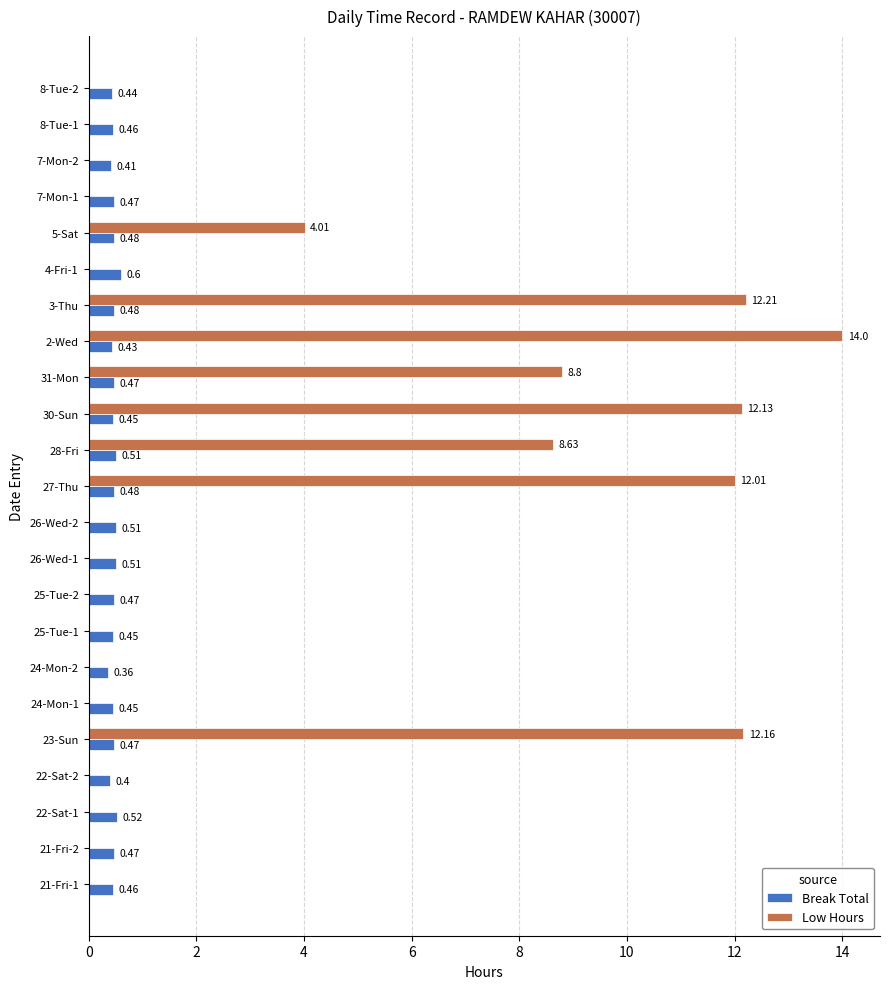

What is the sum of all Low Hours values?

84.0